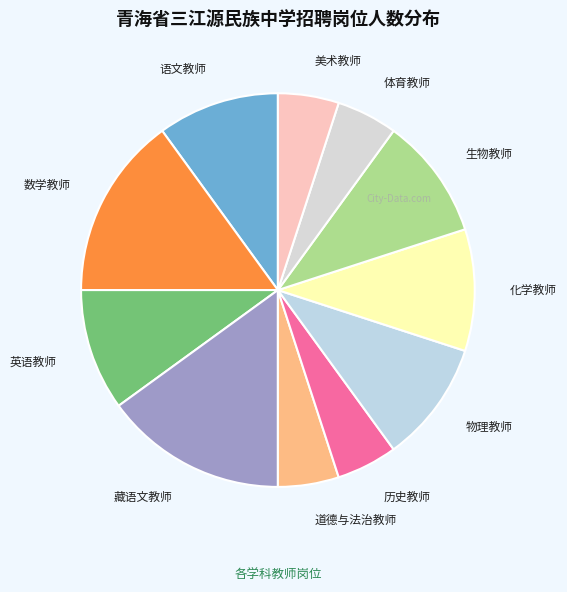

What is the ratio of the value at 历史教师 to the value at 数学教师?

0.3